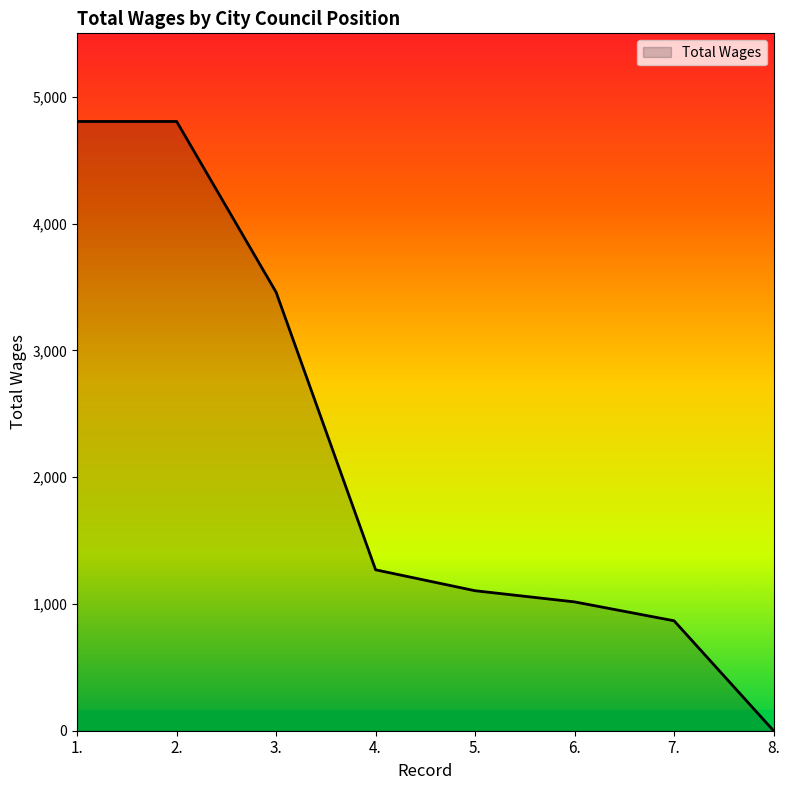

Approximately how many times larger is the value at 3. compared to 6.?

3.4